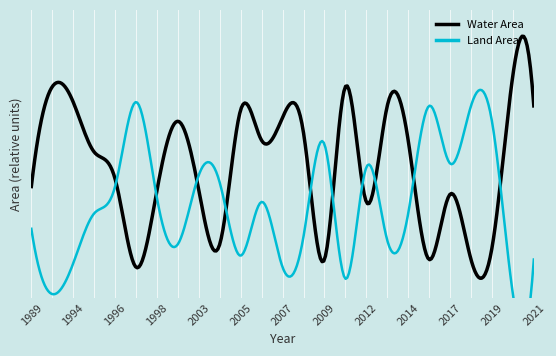

Rank the series by their average value, from lowest to highest.

landArea, waterArea